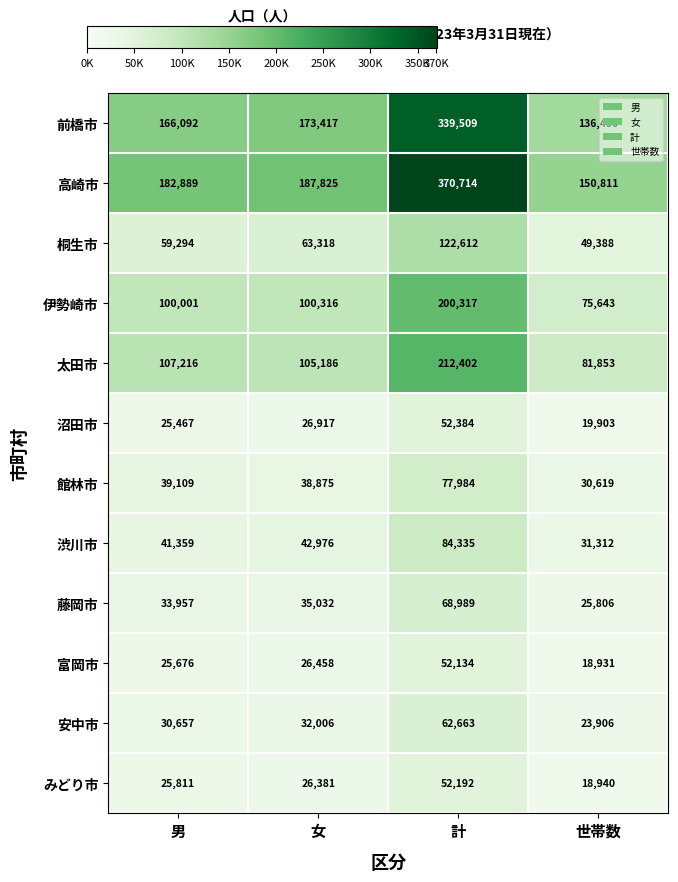

How many distinct data groups are displayed?

12